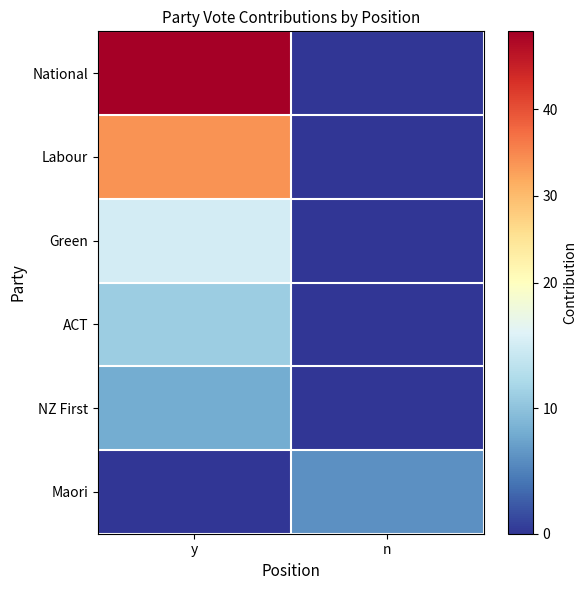

What is the total value across all series at y?

117